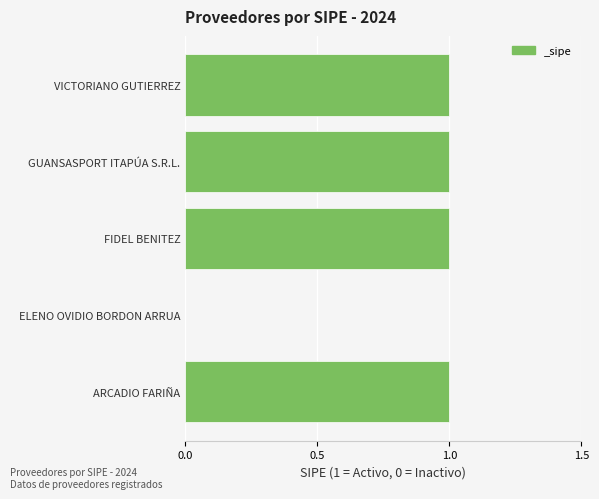

Which has a higher value, ARCADIO FARIÑA or ELENO OVIDIO BORDON ARRUA?

ARCADIO FARIÑA